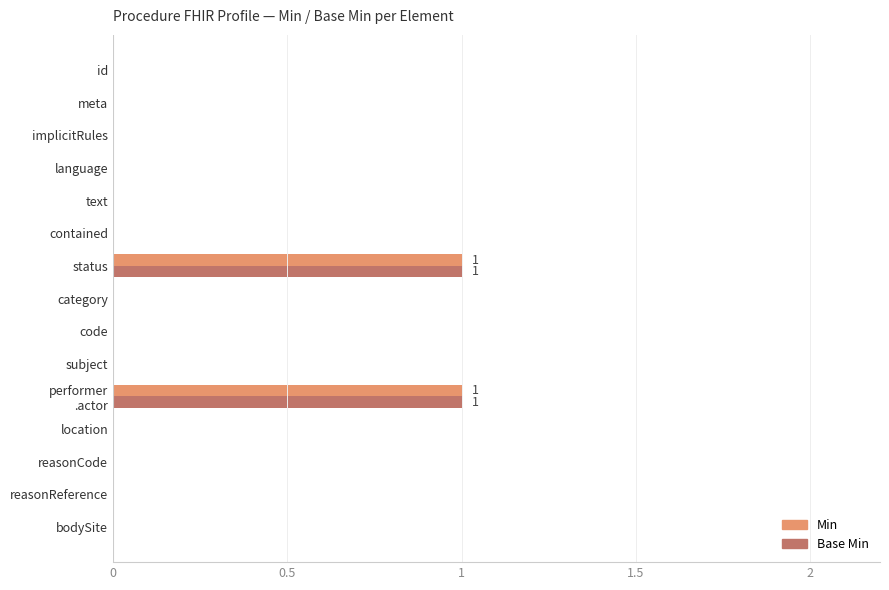

True or false: Min has a value of 1 at bodySite.

False